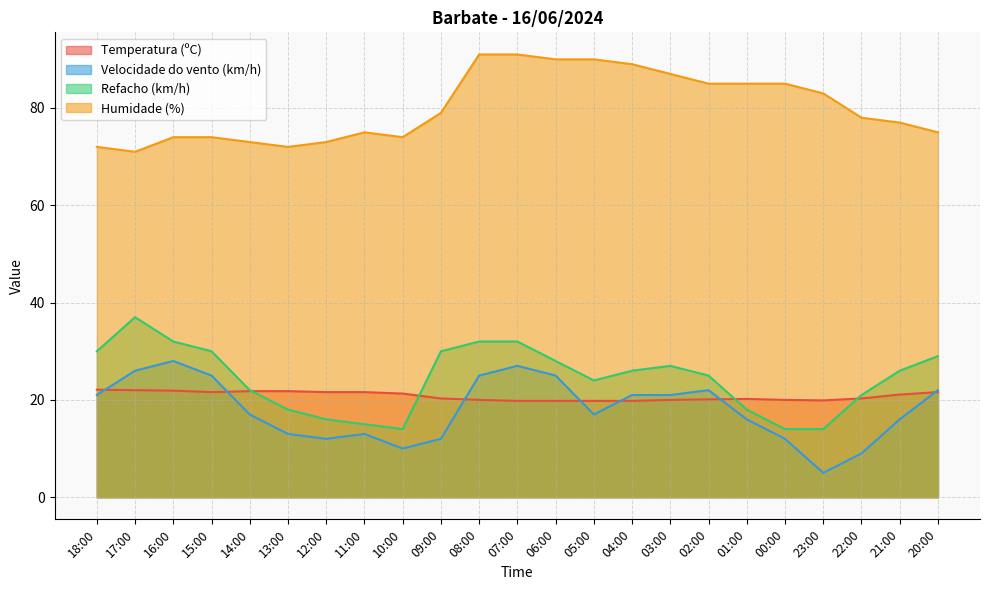

What is the value of the Temperatura (ºC) point at the 17th from the left?

20.1